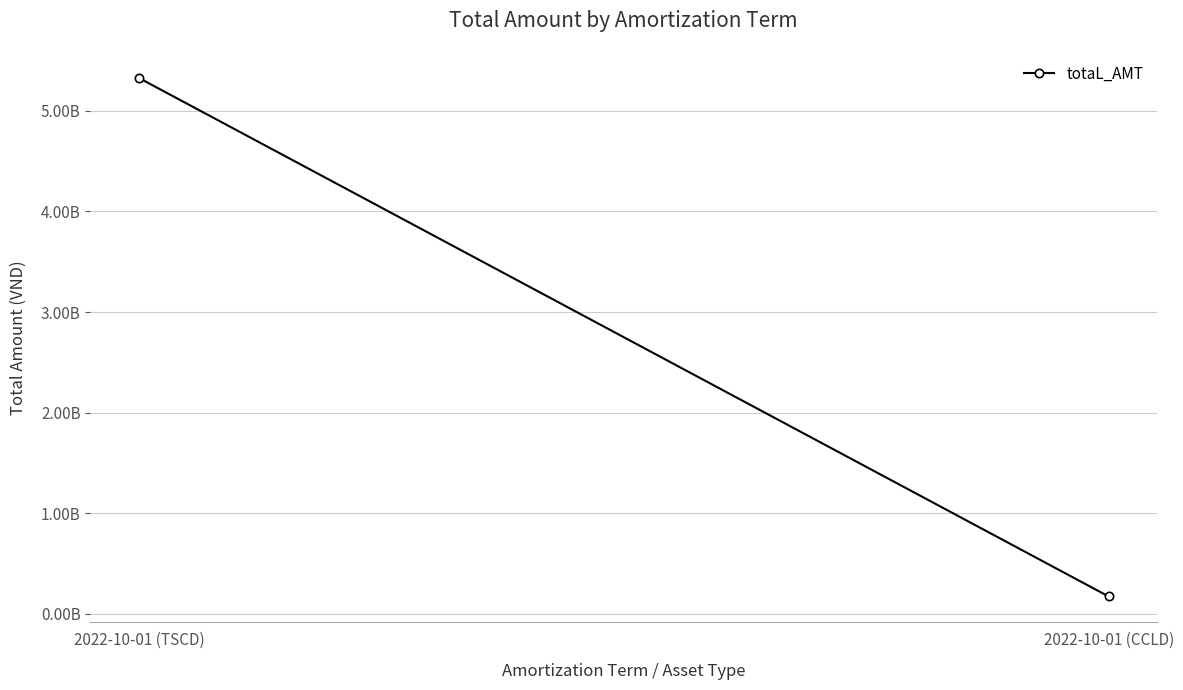

Rank the categories by value from highest to lowest.

2022-10-01 (TSCD), 2022-10-01 (CCLD)